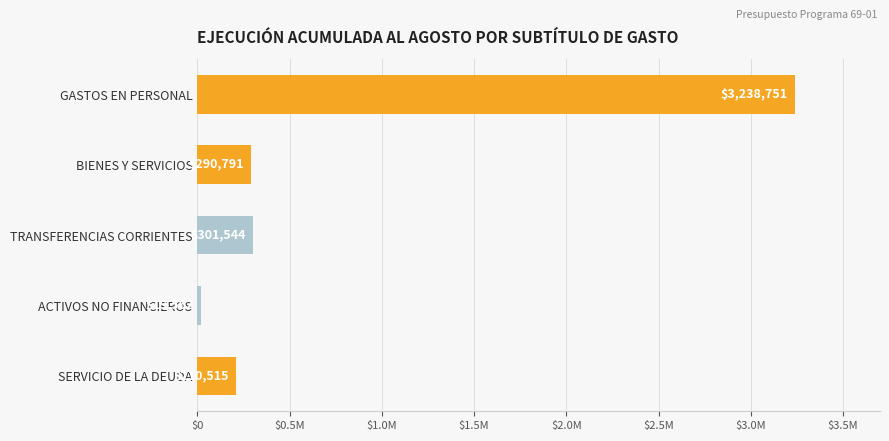

Rank the categories by value from highest to lowest.

GASTOS EN PERSONAL, TRANSFERENCIAS CORRIENTES, BIENES Y SERVICIOS, SERVICIO DE LA DEUDA, ACTIVOS NO FINANCIEROS